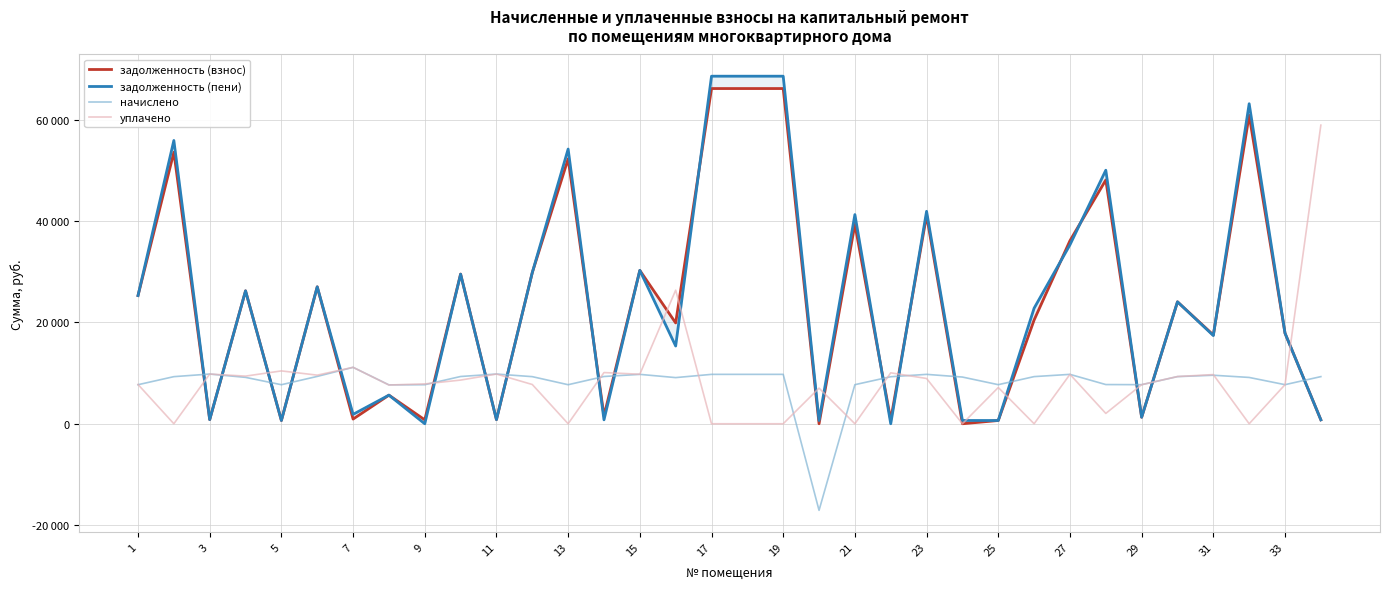

Does the chart have visible grid lines?

Yes